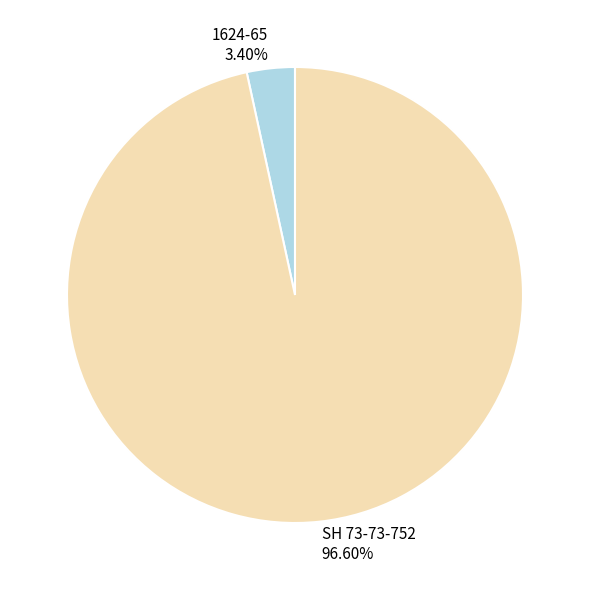

Combined, do SH 73-73-752 and 1624-65 account for over 50%?

Yes